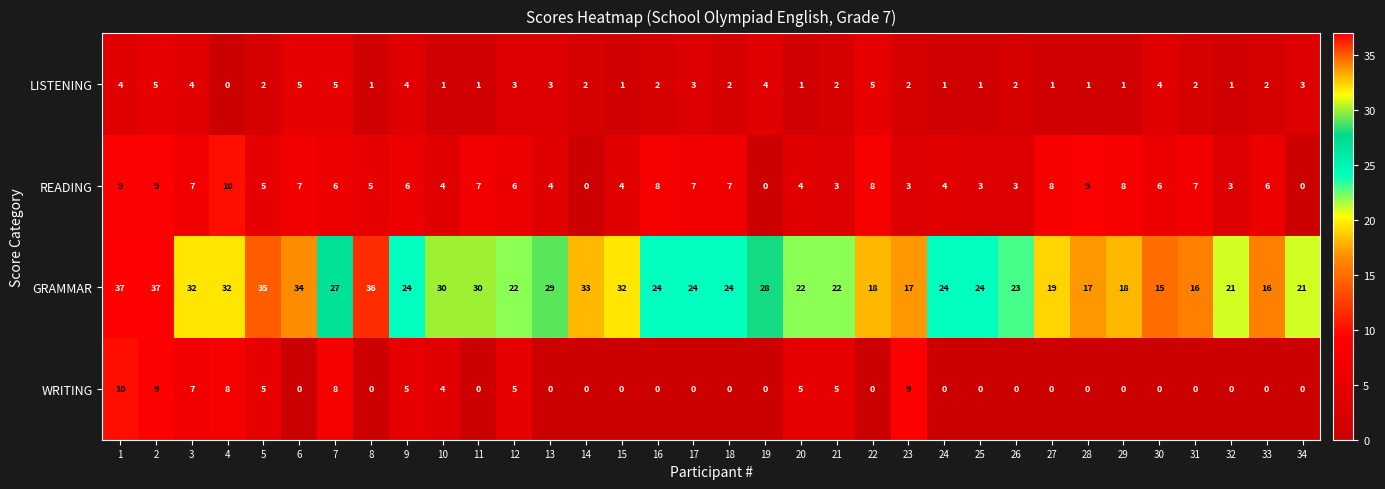

Which series has the largest total across all categories?

GRAMMAR